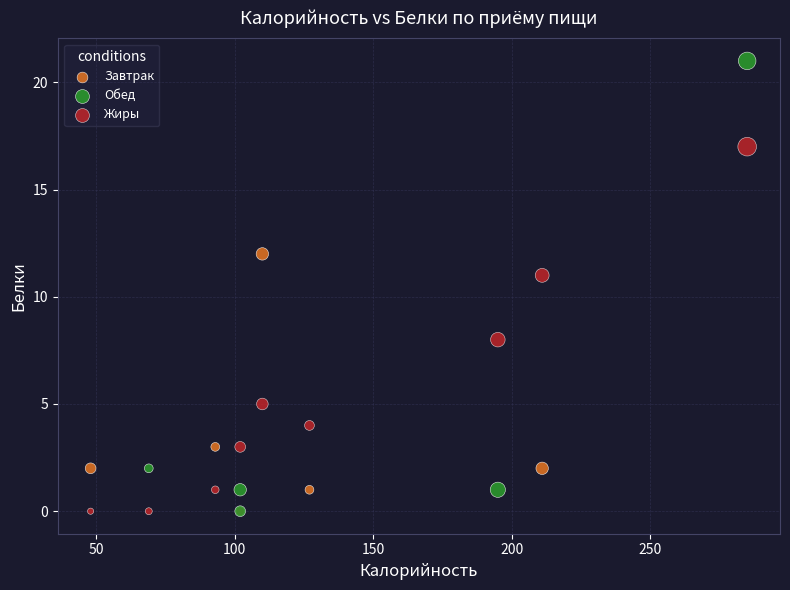

Which series has the widest spread of Y values?

Обед